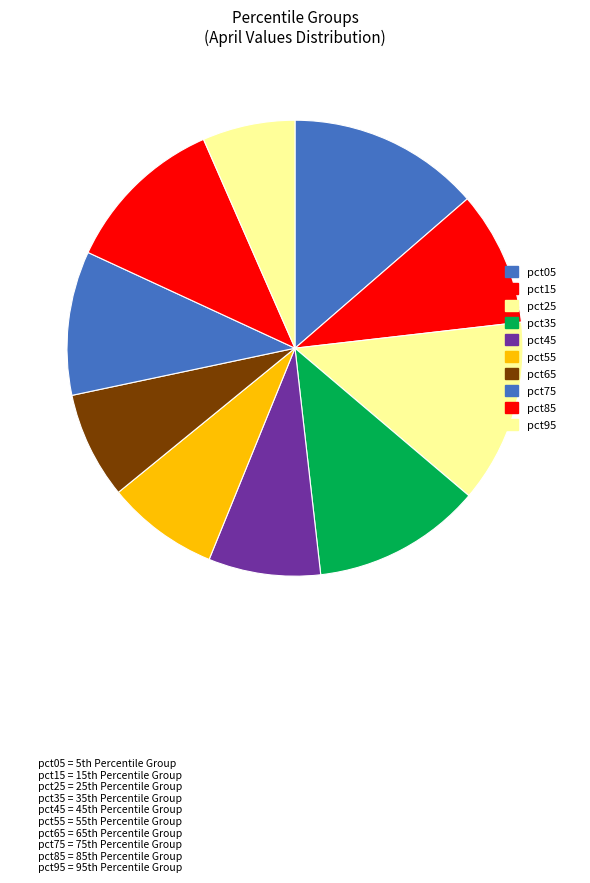

Does any single category account for the majority?

No